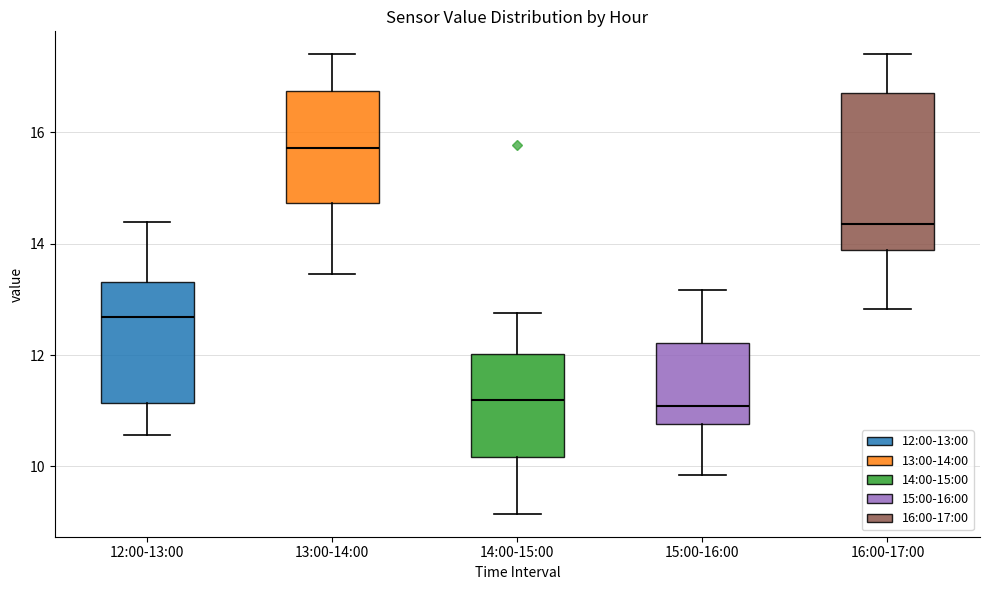

Reading left to right, transcribe this box plot: for each box, give where its median line is, the range the box spans, and where its two whiskers end, as read against the y-axis. The values are not printed on the chart, so give them approximately, as read against the axis.

12:00-13:00: median 12.6, box 11.2 to 13.4, whiskers 10.6 to 14.4
13:00-14:00: median 15.8, box 14.8 to 16.8, whiskers 13.4 to 17.4
14:00-15:00: median 11.2, box 10.2 to 12.0, whiskers 9.2 to 12.8
15:00-16:00: median 11.0, box 10.8 to 12.2, whiskers 9.8 to 13.2
16:00-17:00: median 14.4, box 13.8 to 16.8, whiskers 12.8 to 17.4